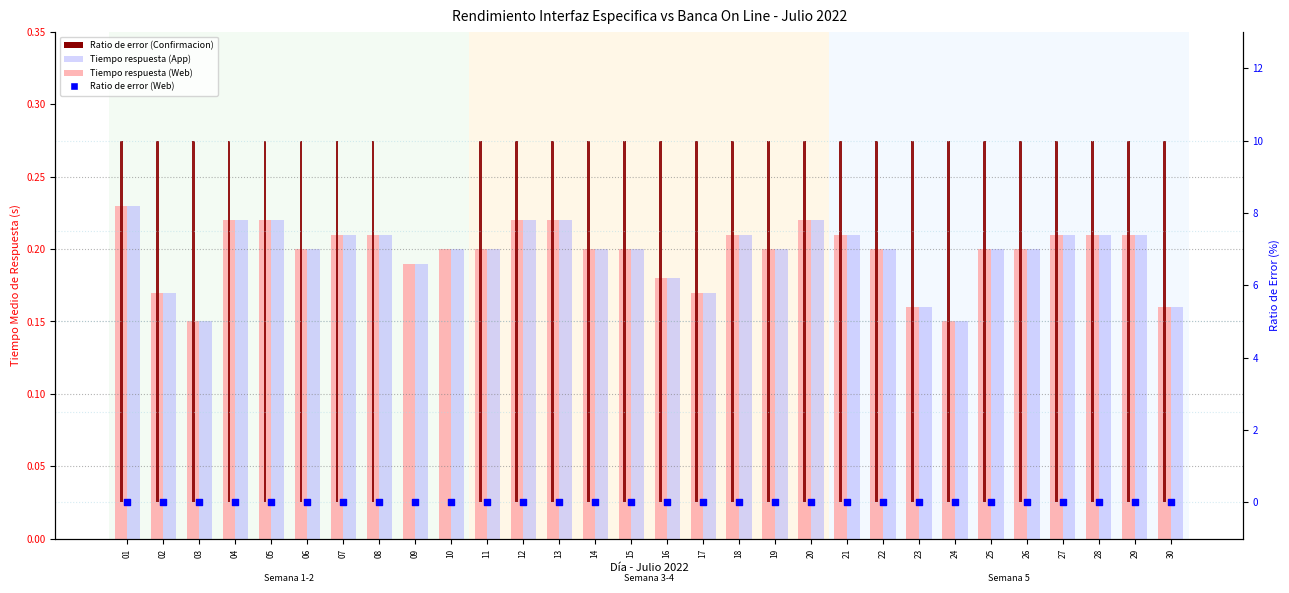

Is the value of Ratio de error (Web) at 07 greater than the value of Tiempo medio respuesta (Informacion Cuentas App) at 16?

No